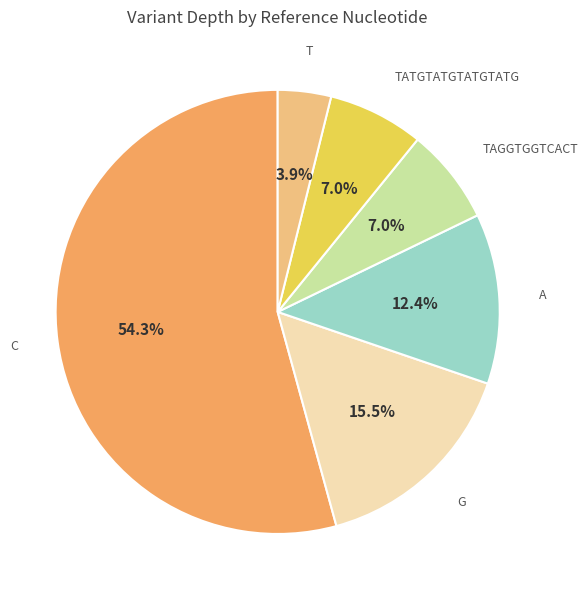

What percentage is the C slice, to the nearest percent?

54%